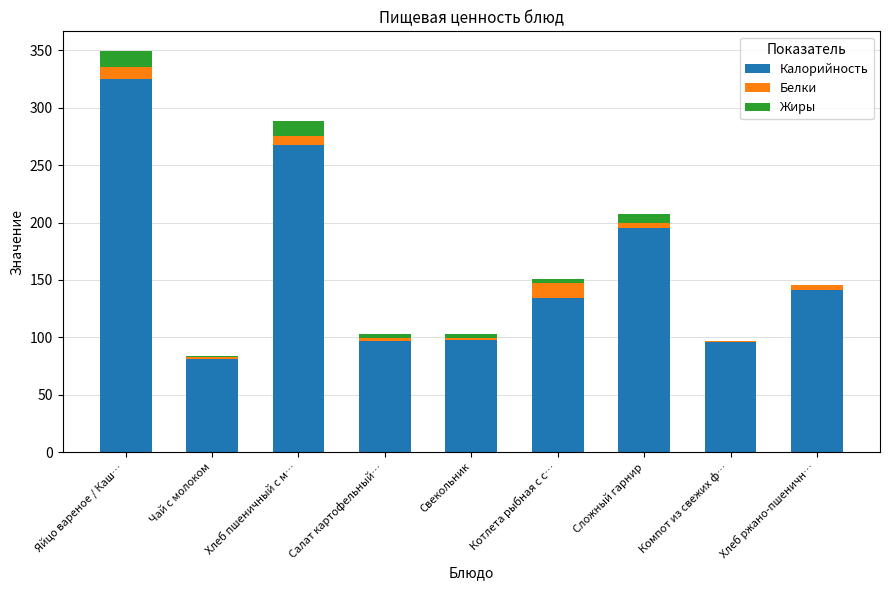

What is the highest value of the Калорийность series?

325.5